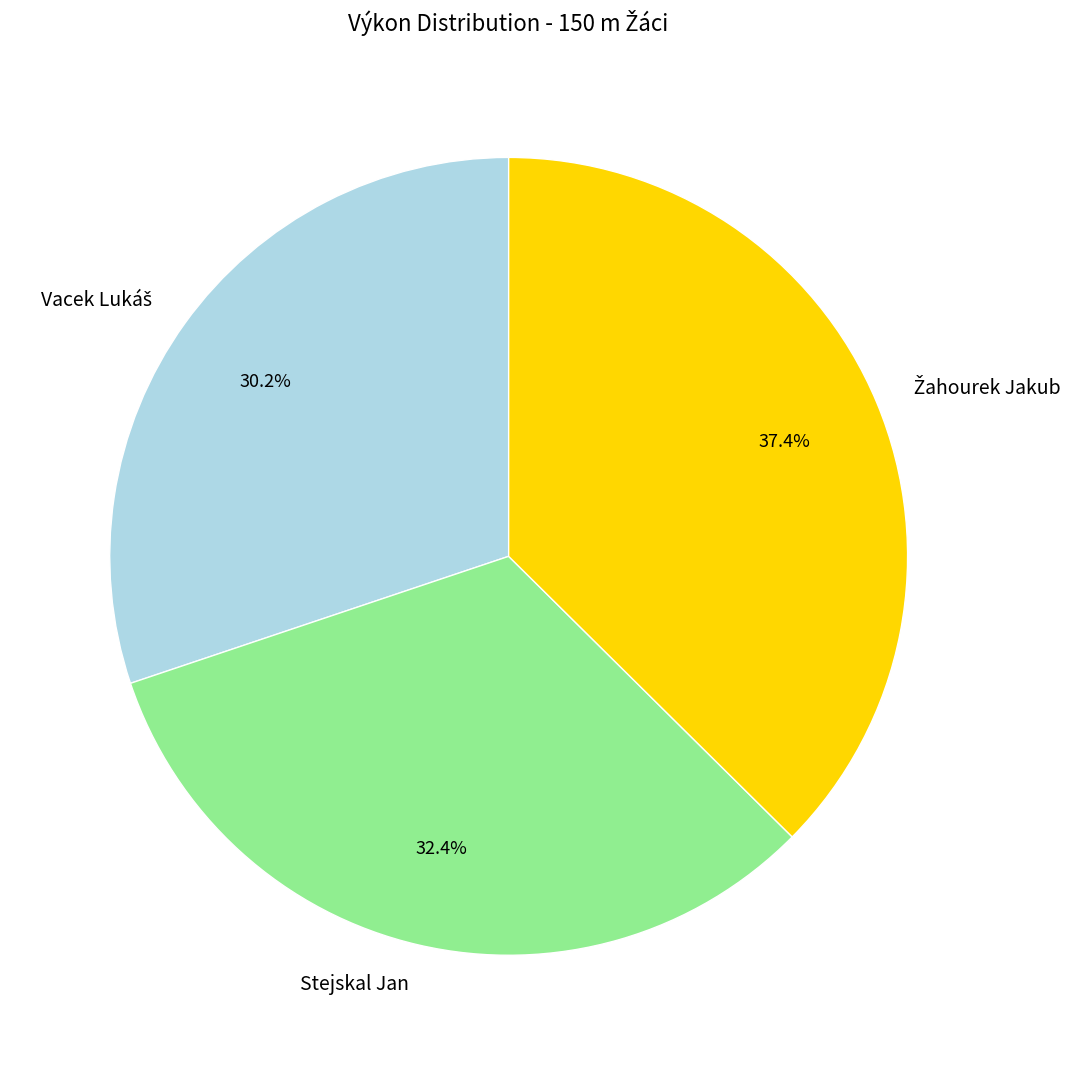

Is there a majority slice in this chart?

No